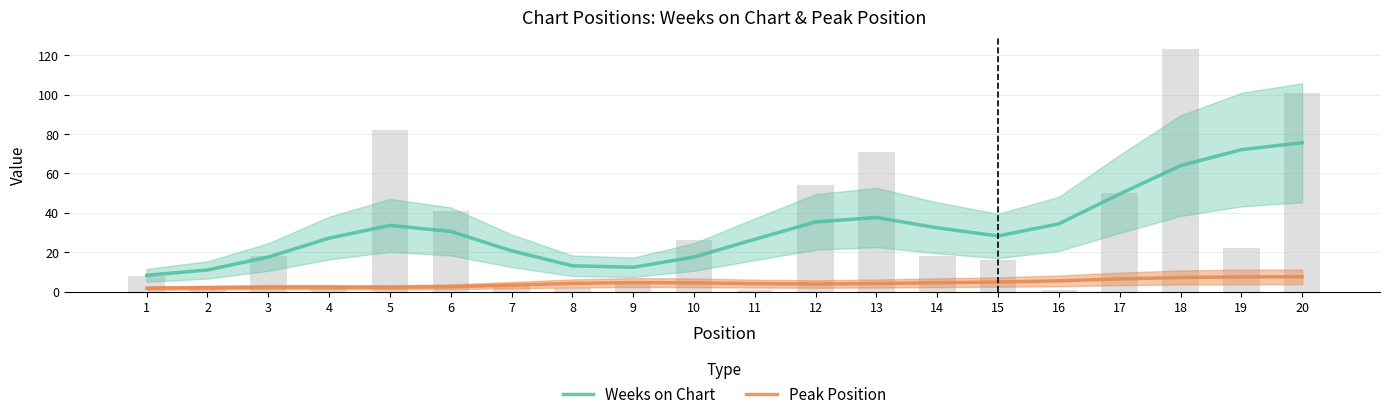

Which has a higher value, 12 or 6?

12